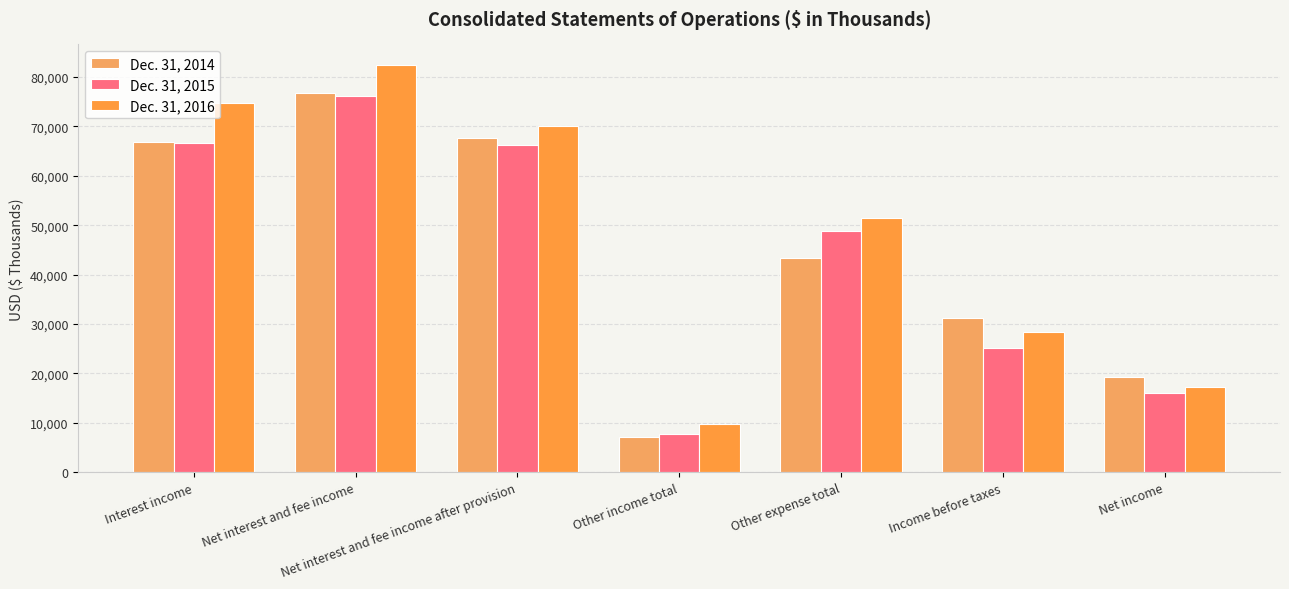

Reading left to right, list all the values displayed in this chart.

Dec. 31, 2014: Interest income=66764	Net interest and fee income=76719	Net interest and fee income after provision=67603	Other income total=7077	Other expense total=43408	Income before taxes=31272	Net income=19350
Dec. 31, 2015: Interest income=66662	Net interest and fee income=76257	Net interest and fee income after provision=66262	Other income total=7809	Other expense total=48843	Income before taxes=25228	Net income=15966
Dec. 31, 2016: Interest income=74709	Net interest and fee income=82474	Net interest and fee income after provision=70060	Other income total=9758	Other expense total=51520	Income before taxes=28298	Net income=17279